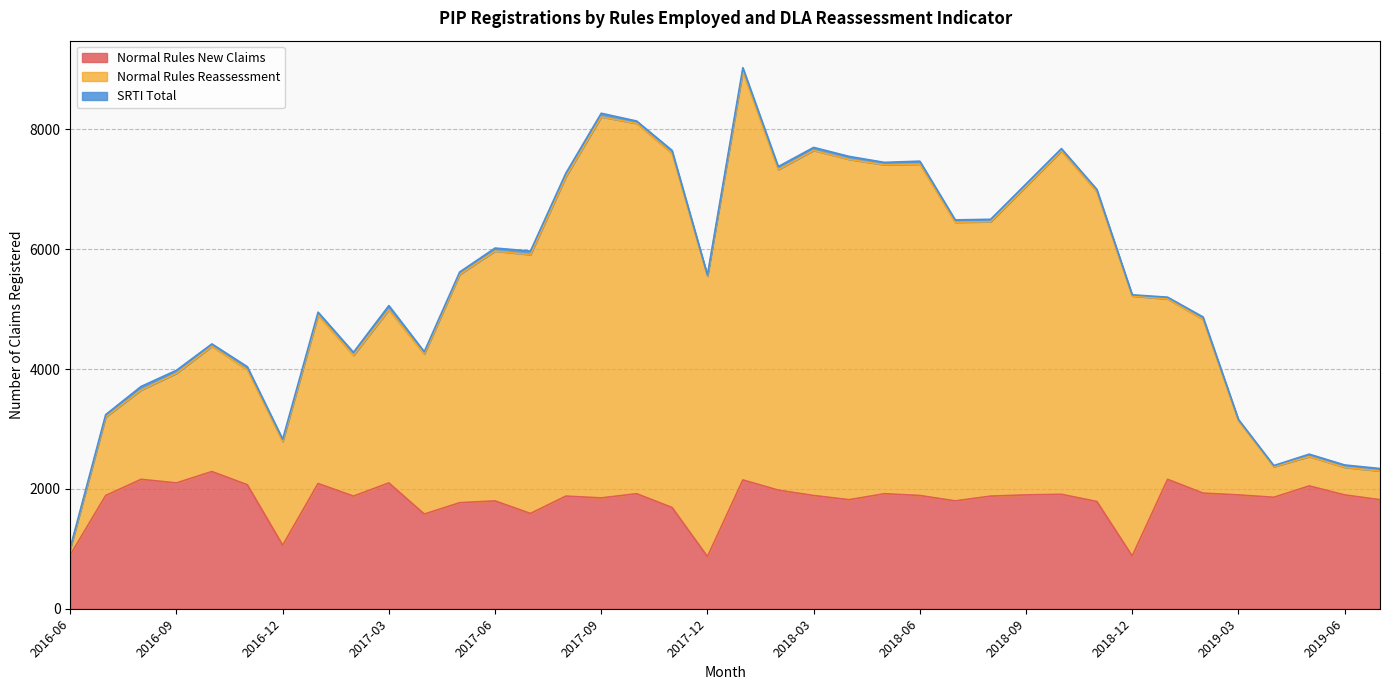

Does the chart display data point markers on the line(s)?

No